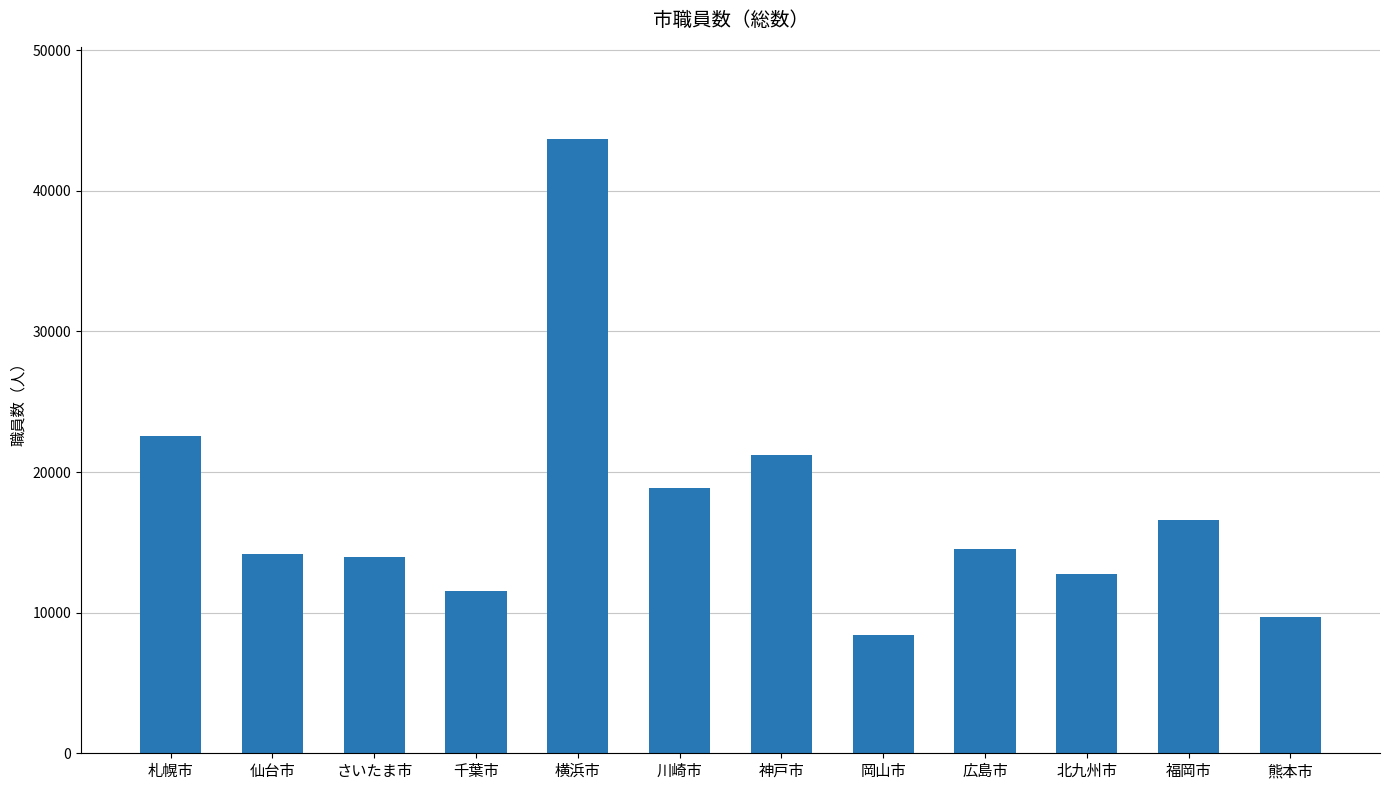

Which category has the highest value across all series?

横浜市